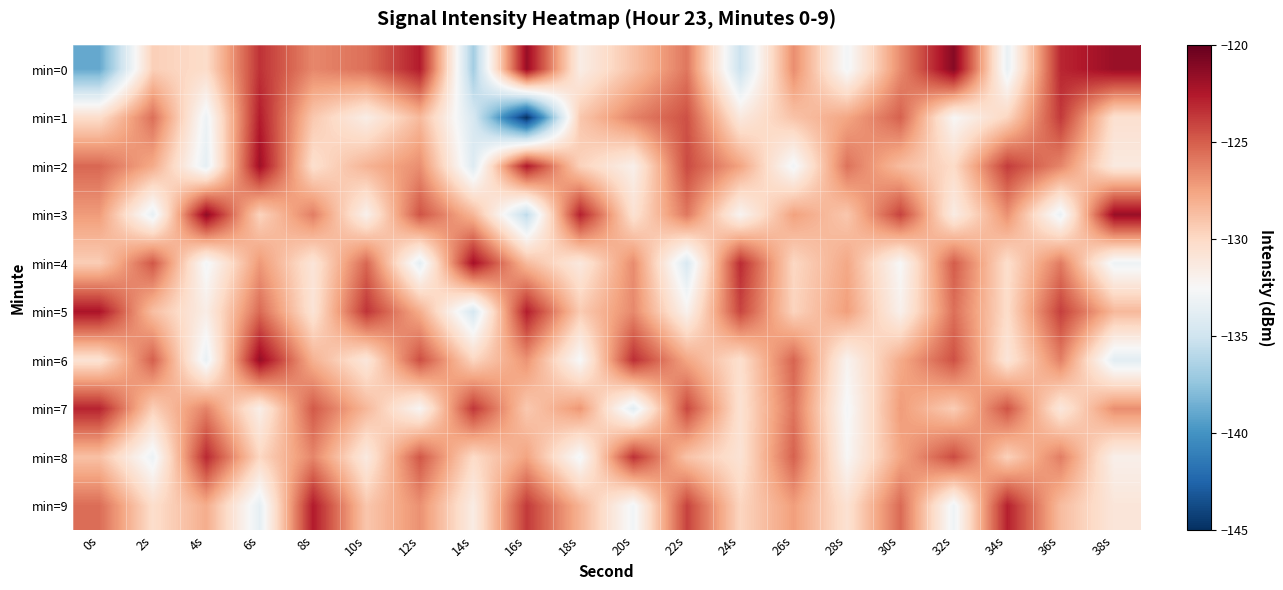

Count the number of data series in this chart.

10